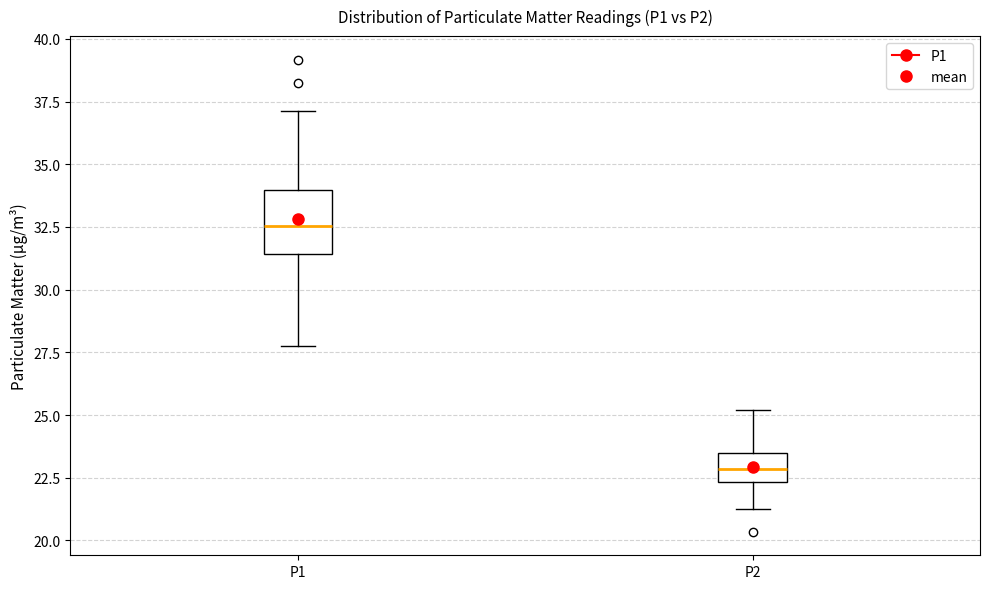

Reading left to right, read every box against the y-axis: the position of its median line, the range the box covers, and the ends of its whiskers. The values are not printed on the chart, so give them approximately, as read against the axis.

P1: median 32.5, box 31.5 to 34.0, whiskers 28.0 to 37.0
P2: median 23.0, box 22.5 to 23.5, whiskers 21.5 to 25.0